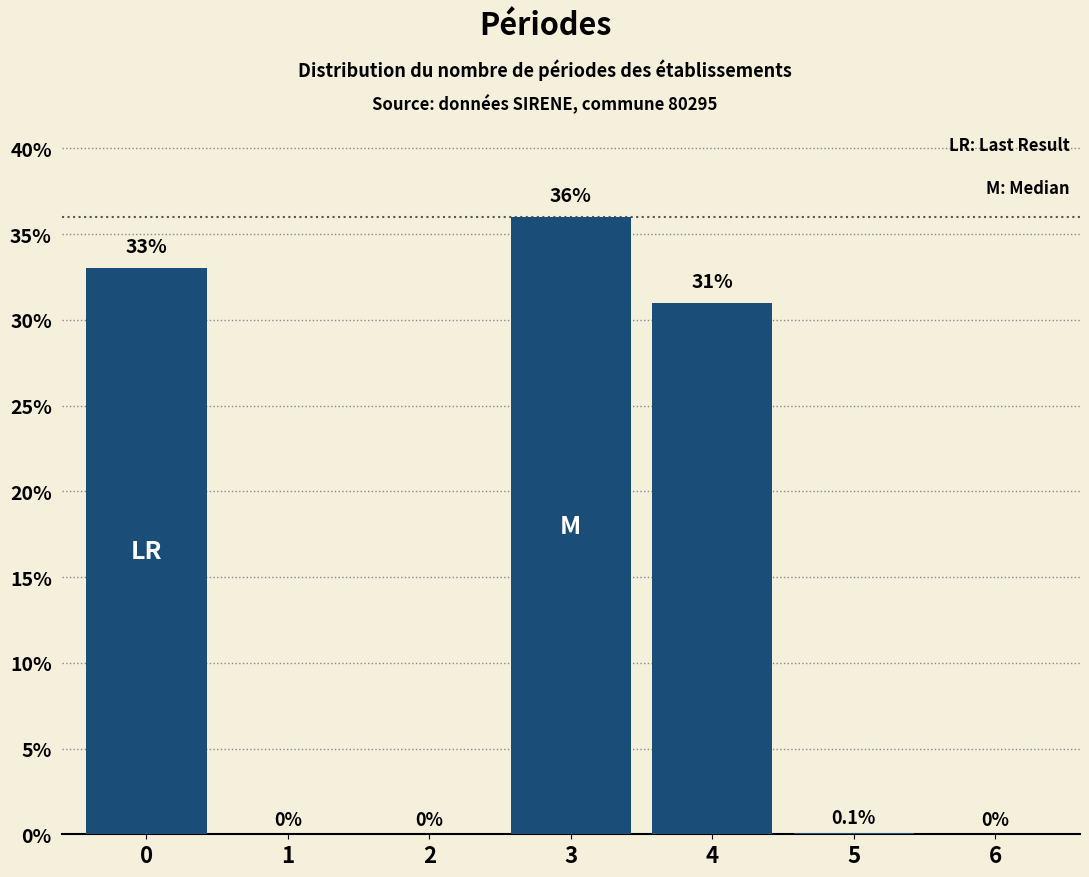

Reading left to right, list all the values displayed in this chart.

0=33.0	1=0.0	2=0.0	3=36.0	4=31.0	5=0.1	6=0.0